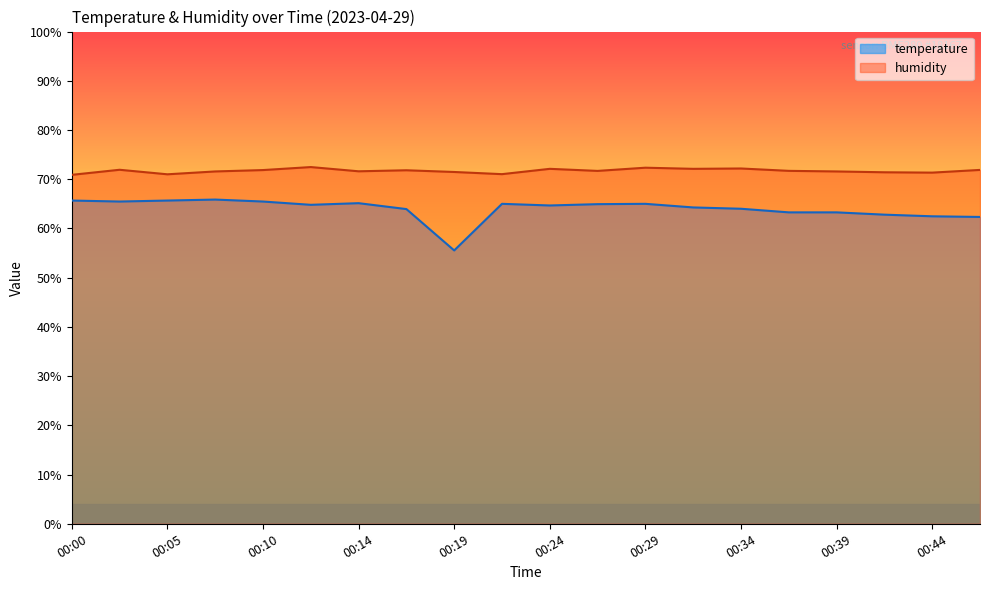

Does the chart have visible grid lines?

No